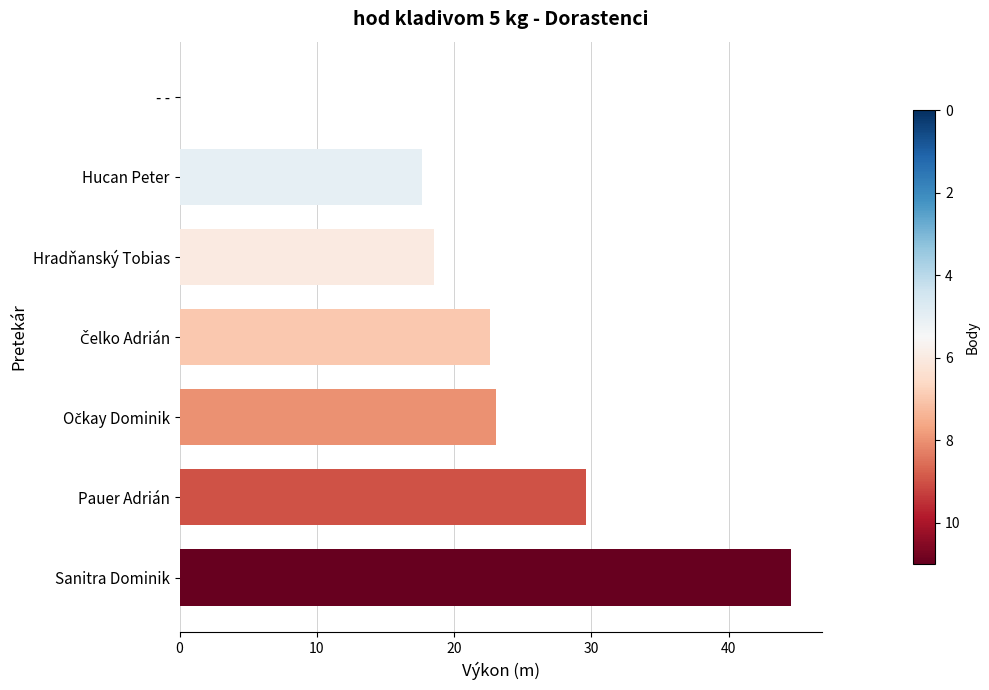

What is the maximum value shown in the chart?

44.6